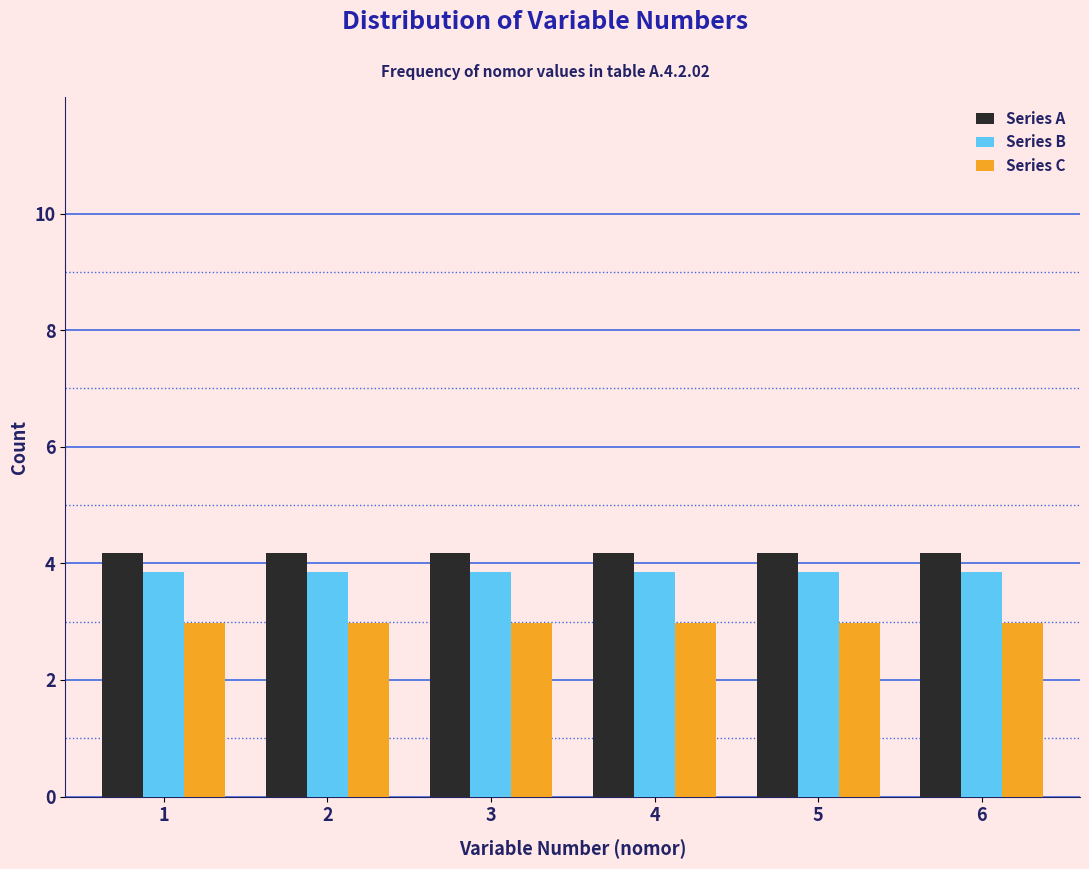

What is the lowest value of the Series C series?

3.0